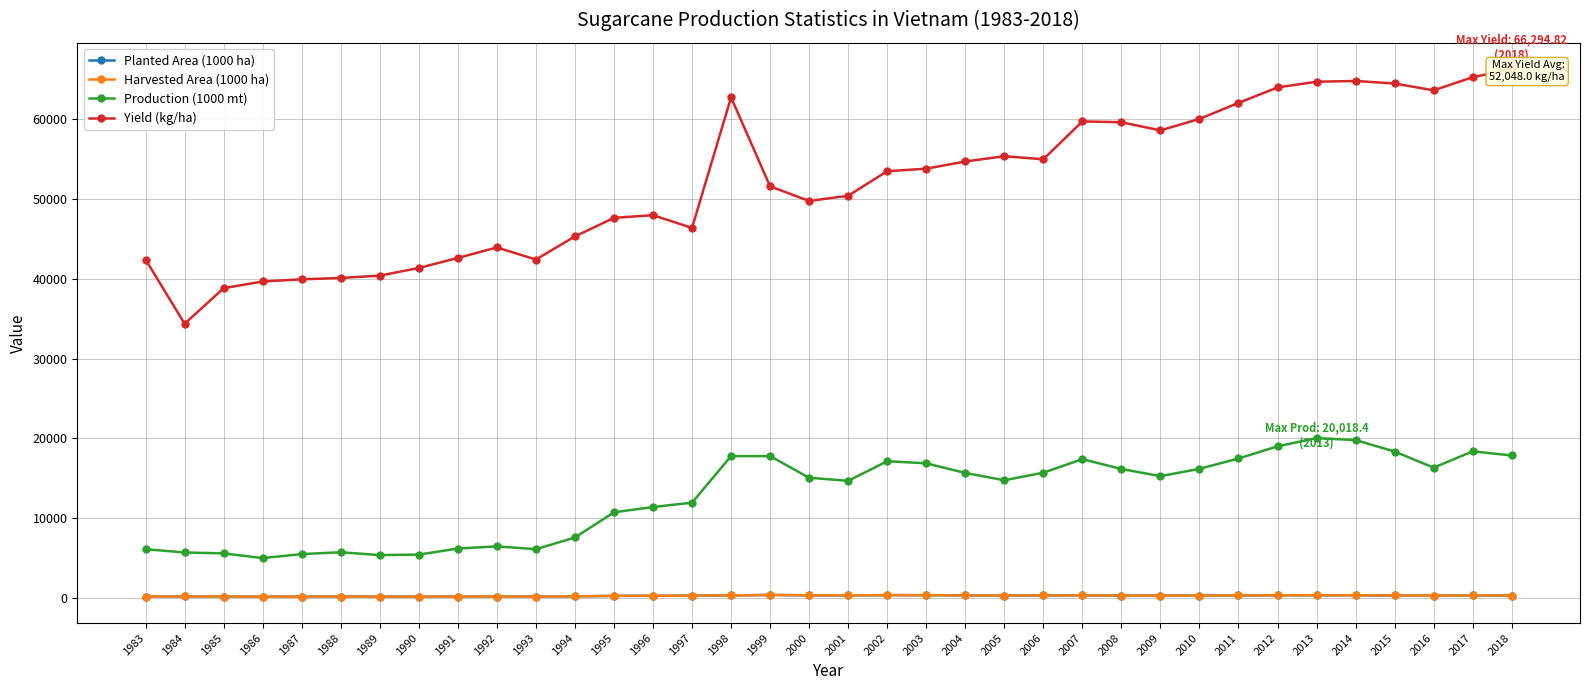

How many values in the Yield (kg/ha) series exceed 53500?

17